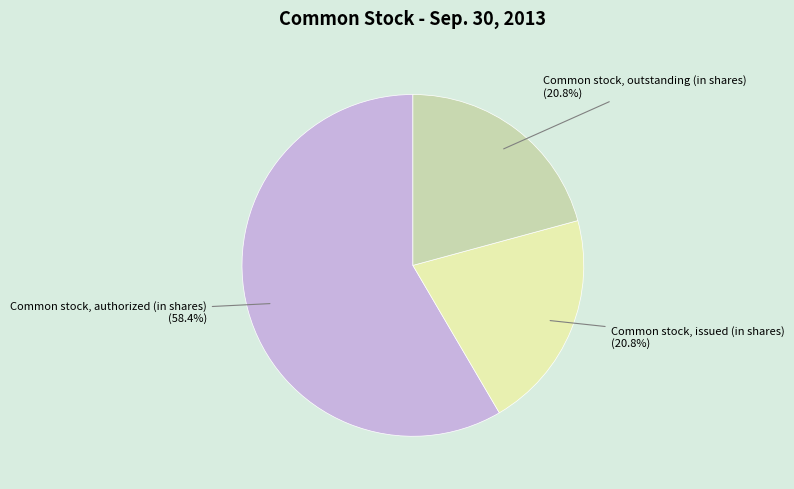

Approximately how many times larger is the value at Common stock, authorized (in shares) compared to Common stock, issued (in shares)?

2.8